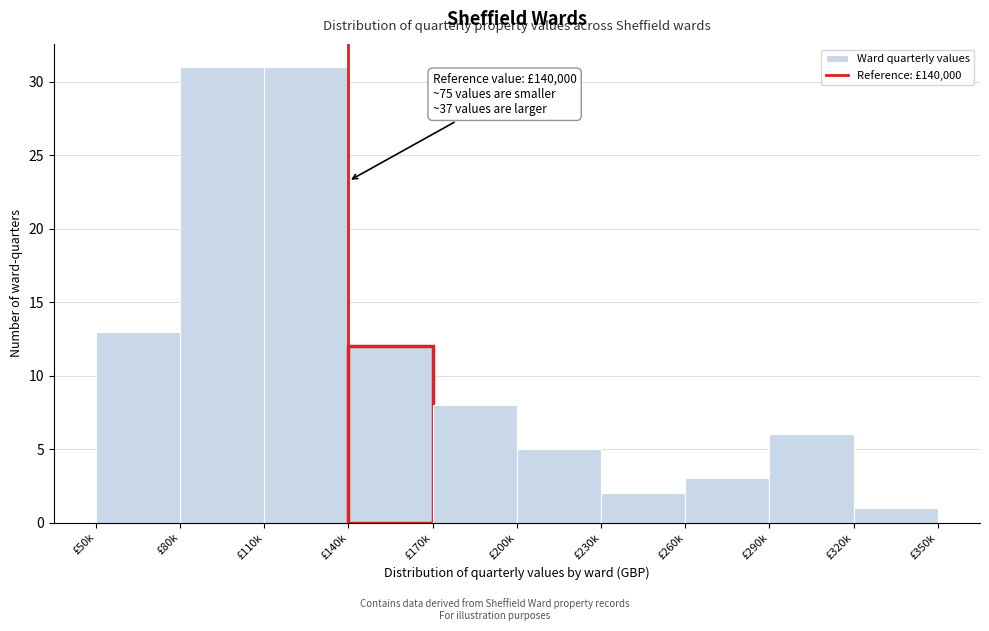

Reading left to right, extract all data points from this chart.

£50k=13	£80k=31	£110k=31	£140k=12	£170k=8	£200k=5	£230k=2	£260k=3	£290k=6	£320k=1